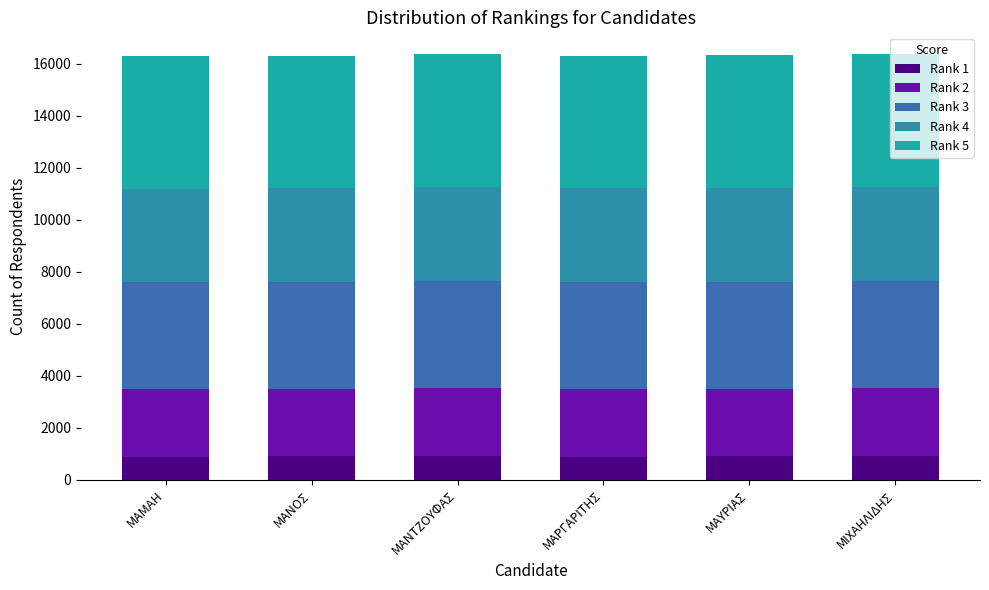

Does the chart contain stacked bars?

Yes